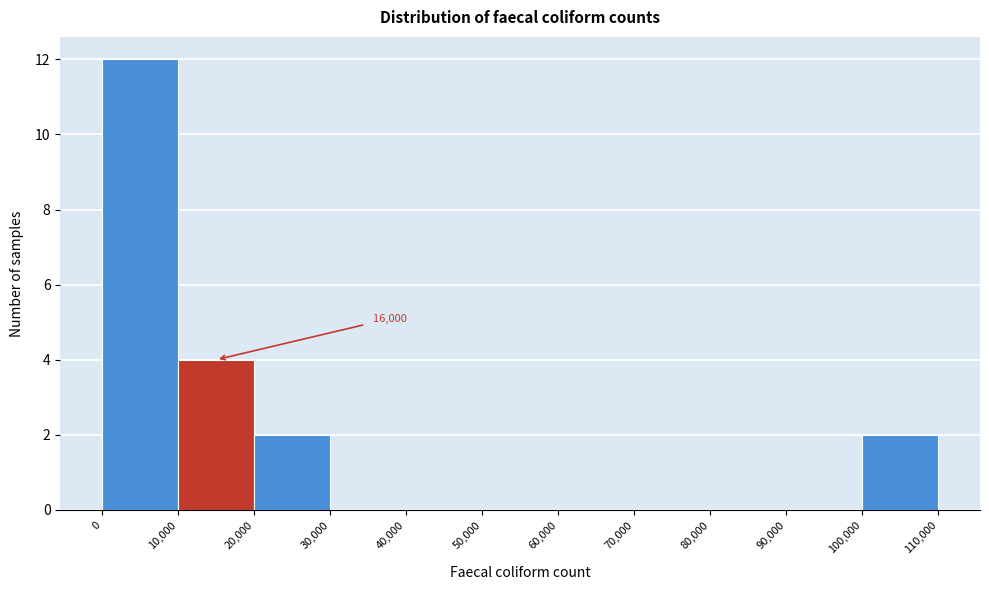

Over which range of the x-axis is the bar tallest?

0 to 10,000